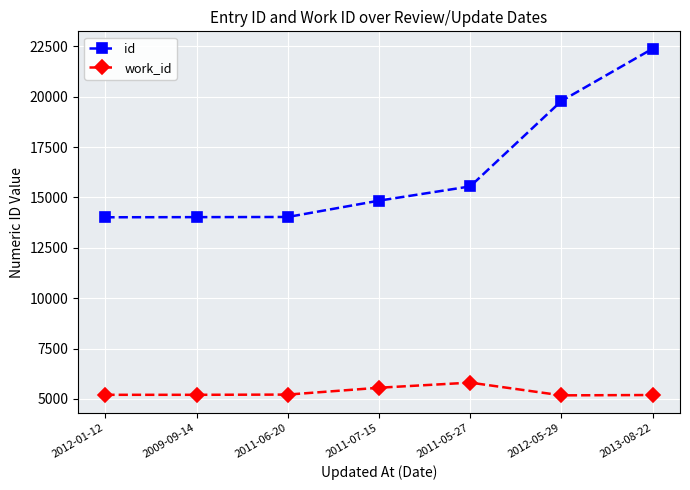

The work_id series shows 7659 at 2011-07-15. True or false?

False